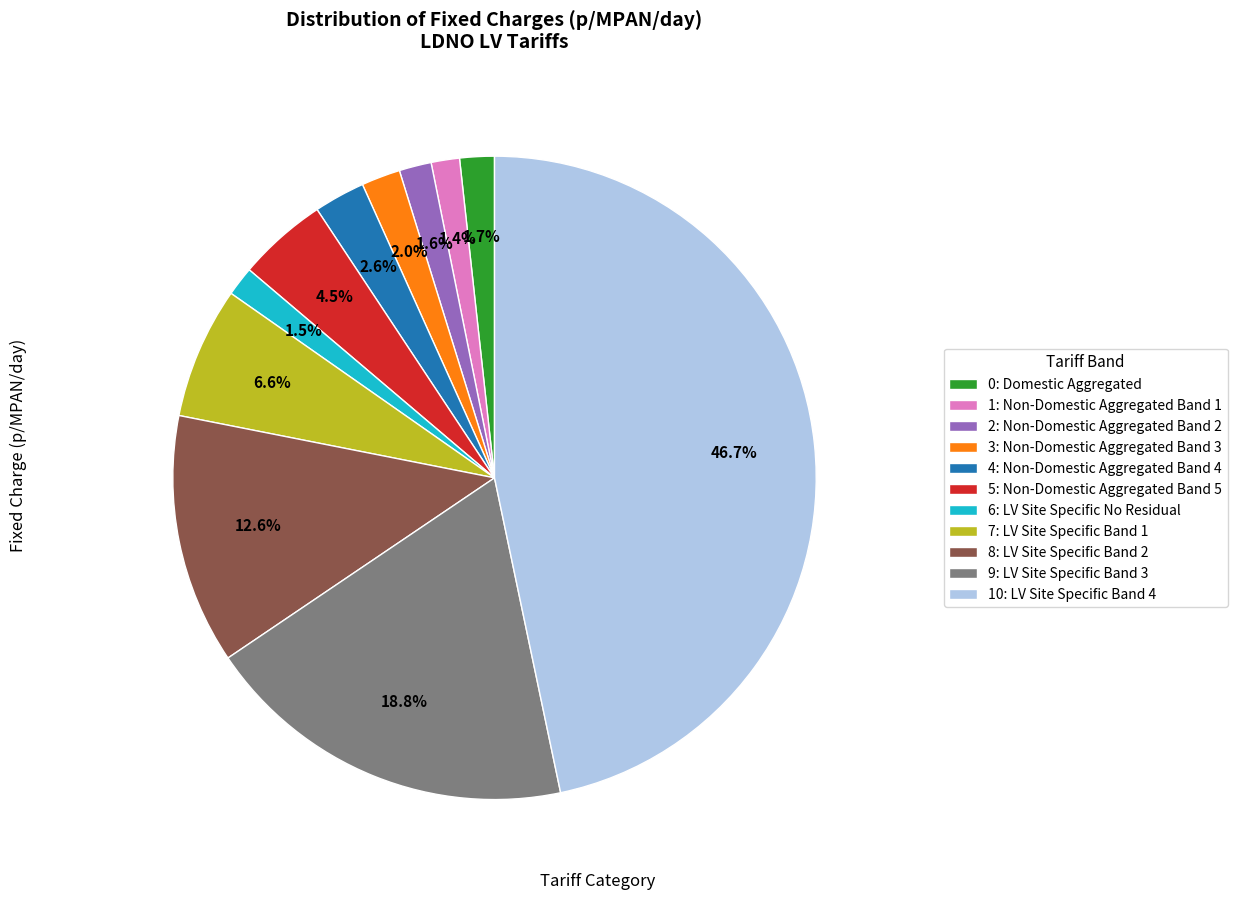

What is the largest slice in the pie chart?

10: LV Site Specific Band 4